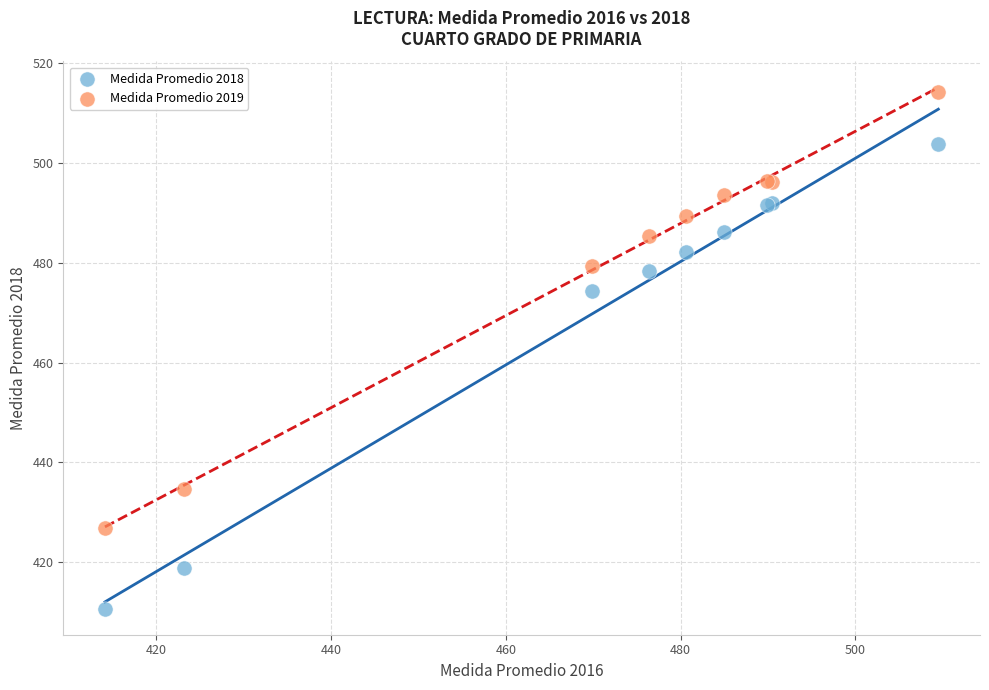

In the Medida Promedio 2019 series, what Y value is closest to 470?

479.5